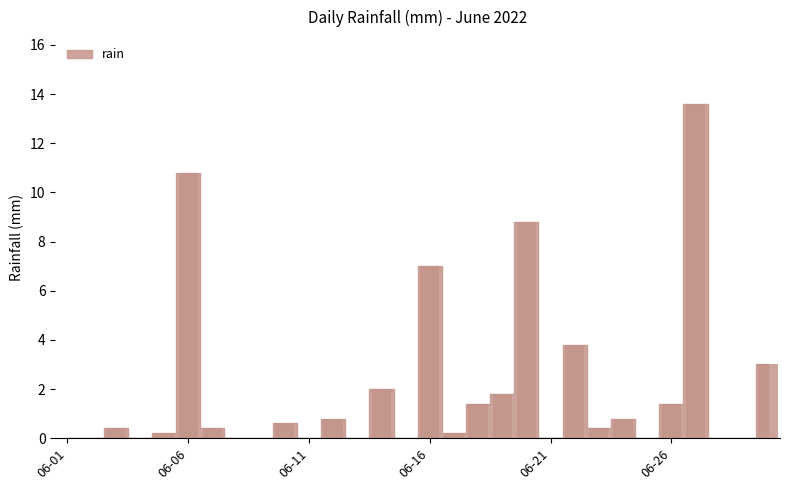

What is the sum of all values?

57.4